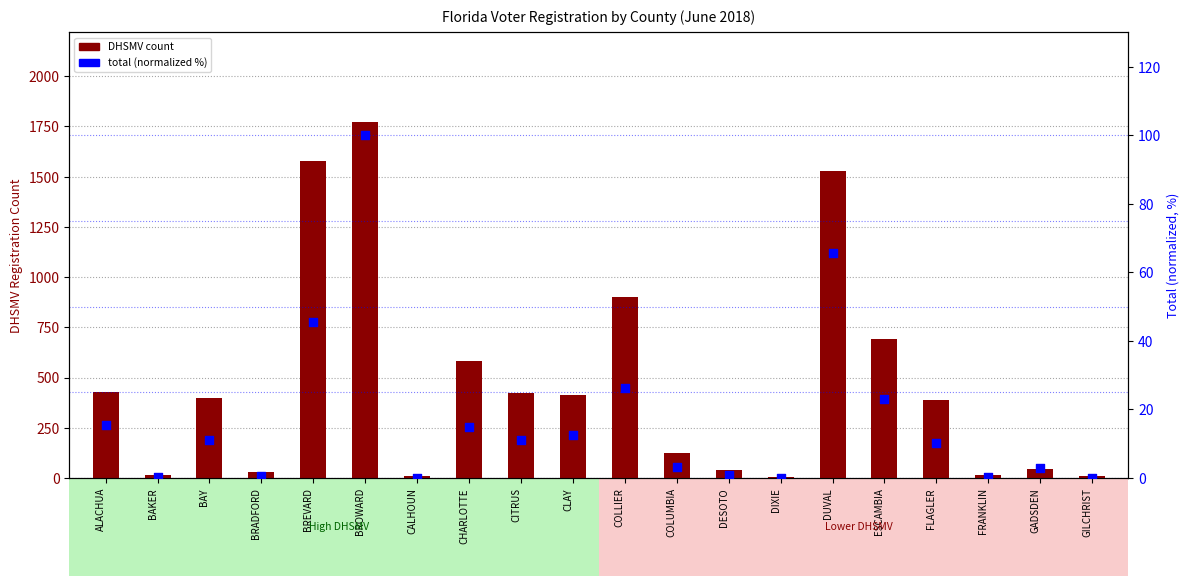

Which series has the largest Y range (max minus min)?

DHSMV count